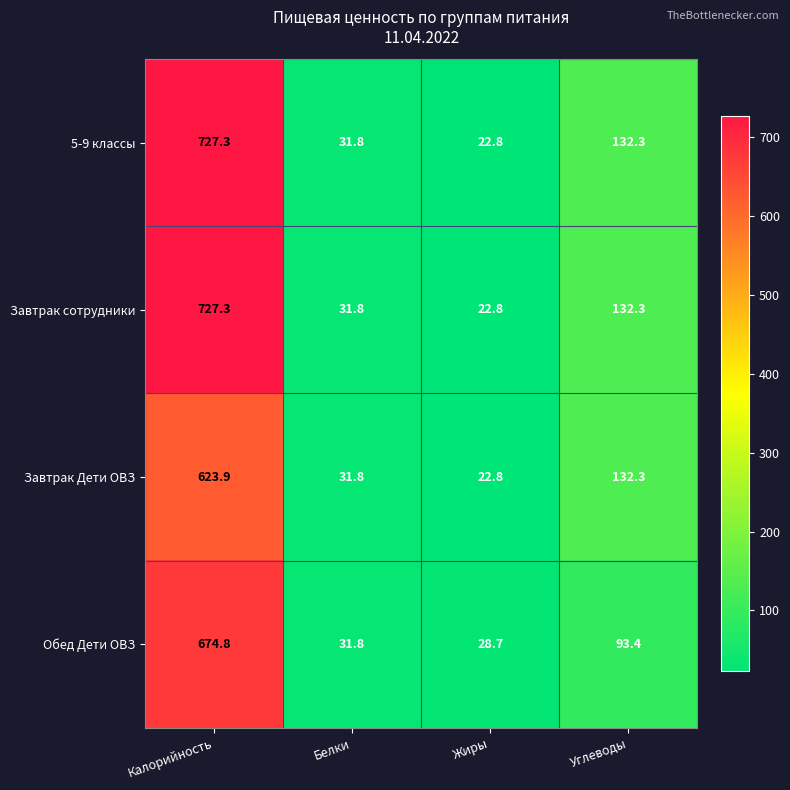

Rank the categories by Обед Дети ОВЗ value from highest to lowest.

Калорийность, Углеводы, Белки, Жиры